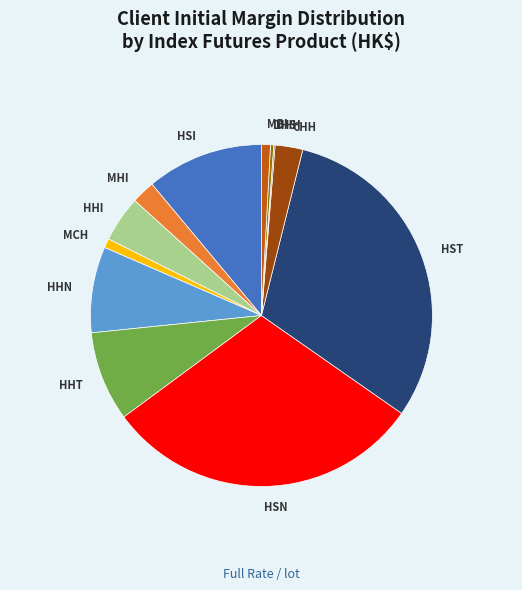

The HSI slice represents 11% of the pie. True or false?

True